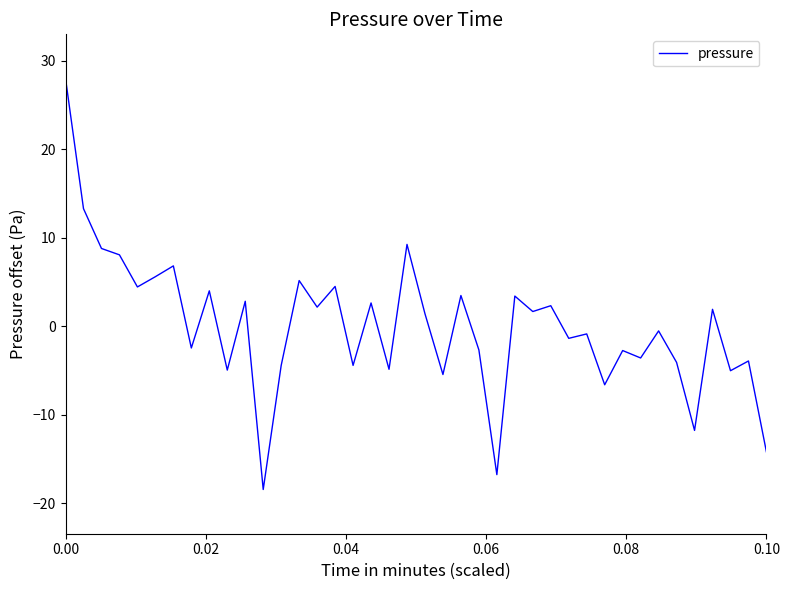

What is the difference between the maximum and minimum values?

46.5